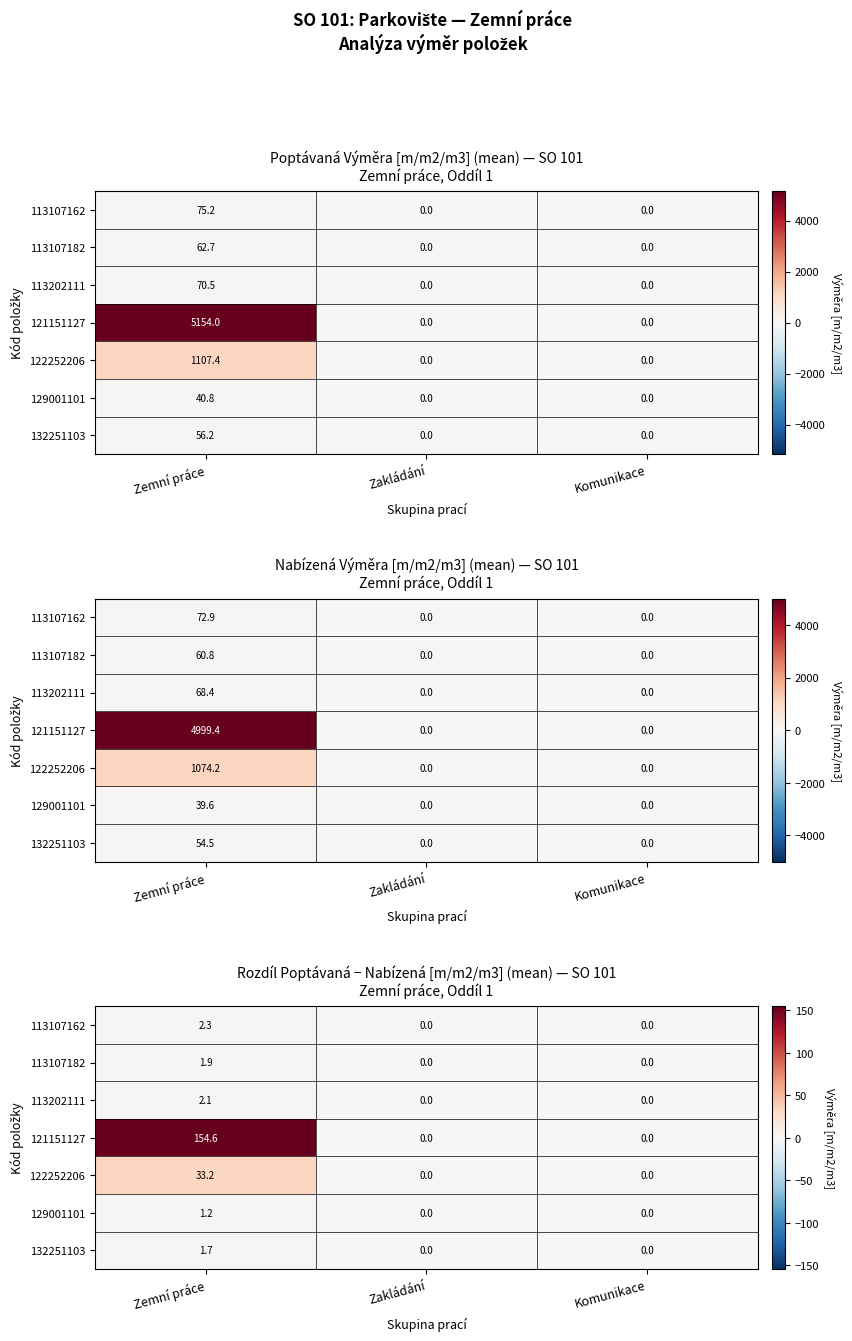

Is the value of 121151127 at Komunikace greater than the value of 113202111 at Zakládání?

No